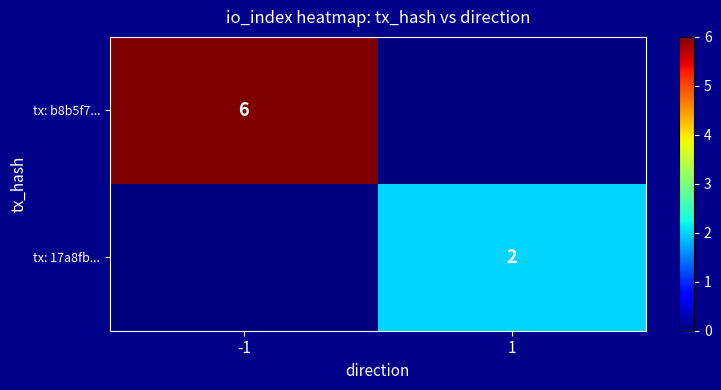

Count the number of categories in the chart.

2